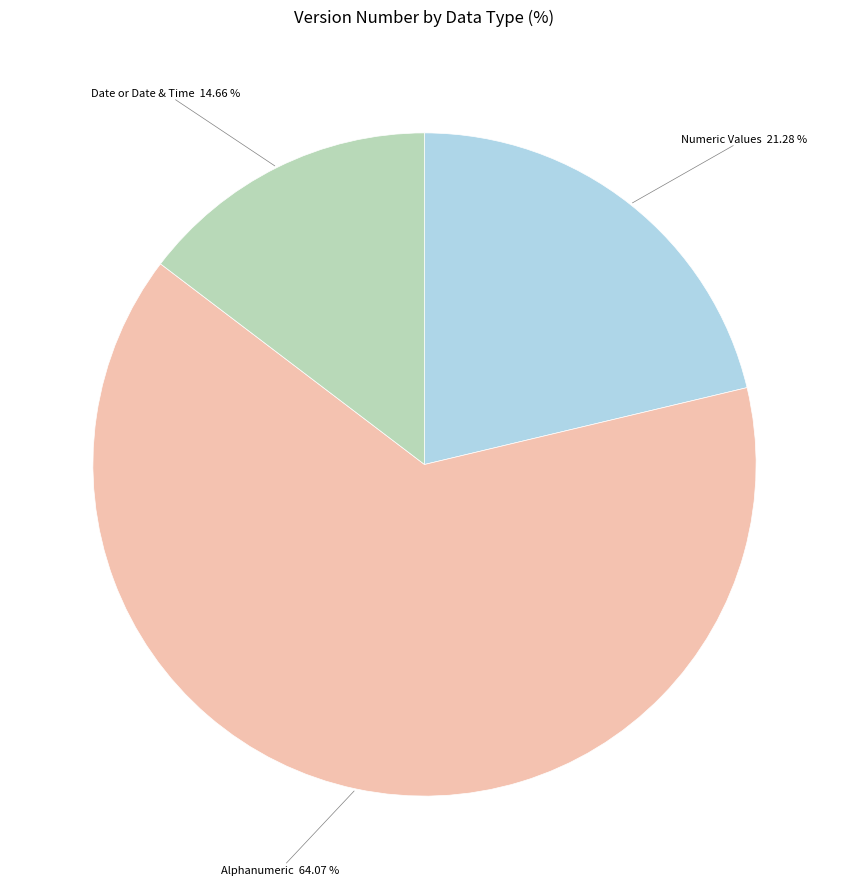

To the nearest percent, what portion does Date or Date & Time represent?

15%